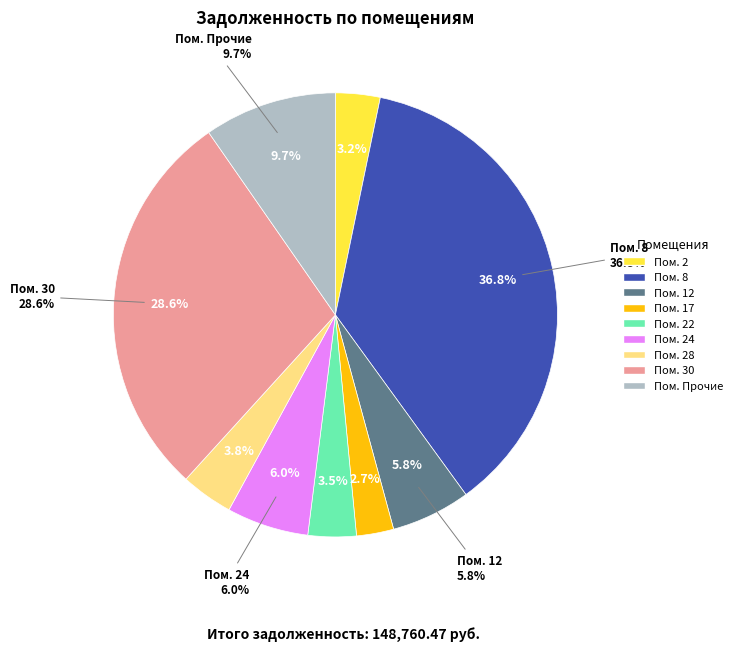

True or false: 6 accounts for 0% of the total.

True